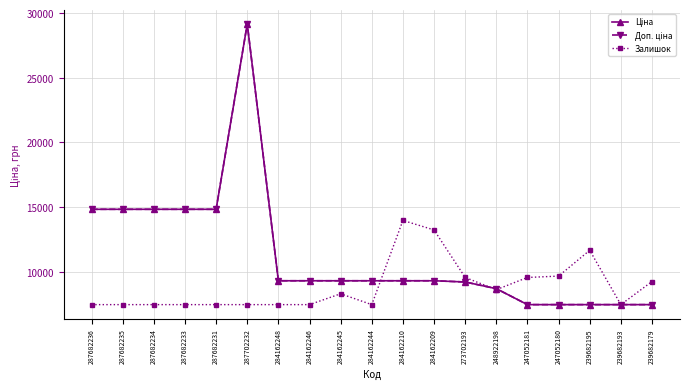

Does the chart have visible grid lines?

Yes